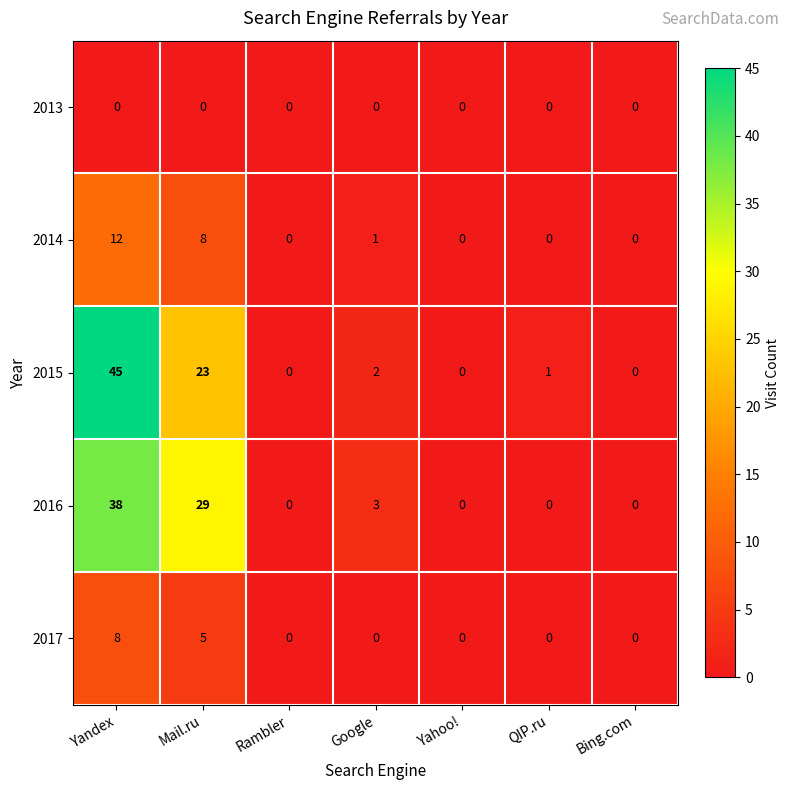

What is the total value across all series at Yandex?

103